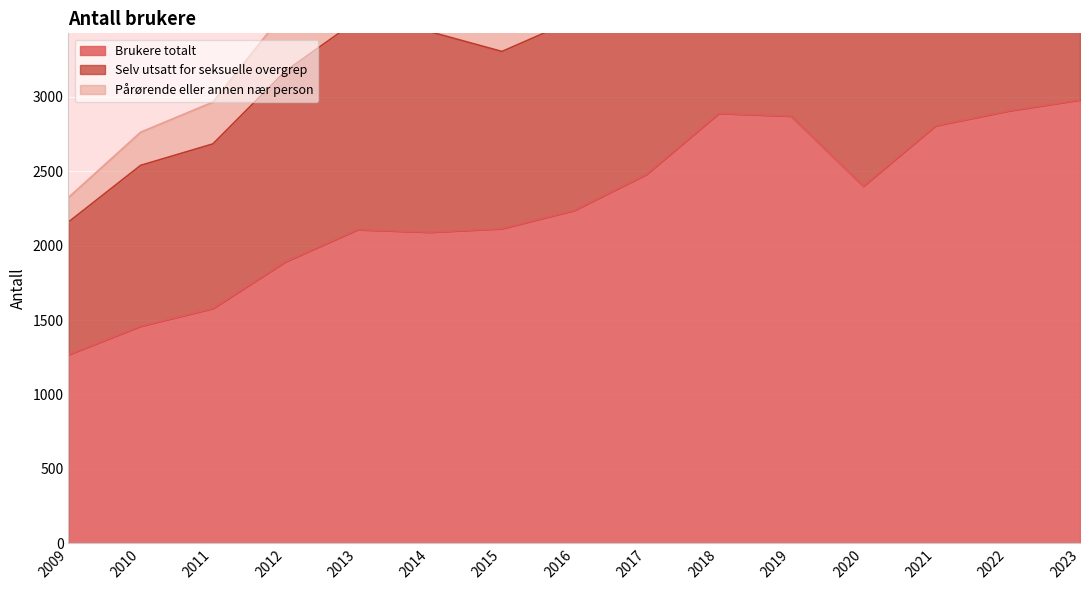

True or false: Brukere totalt has a value of 3907 at 2023.

False